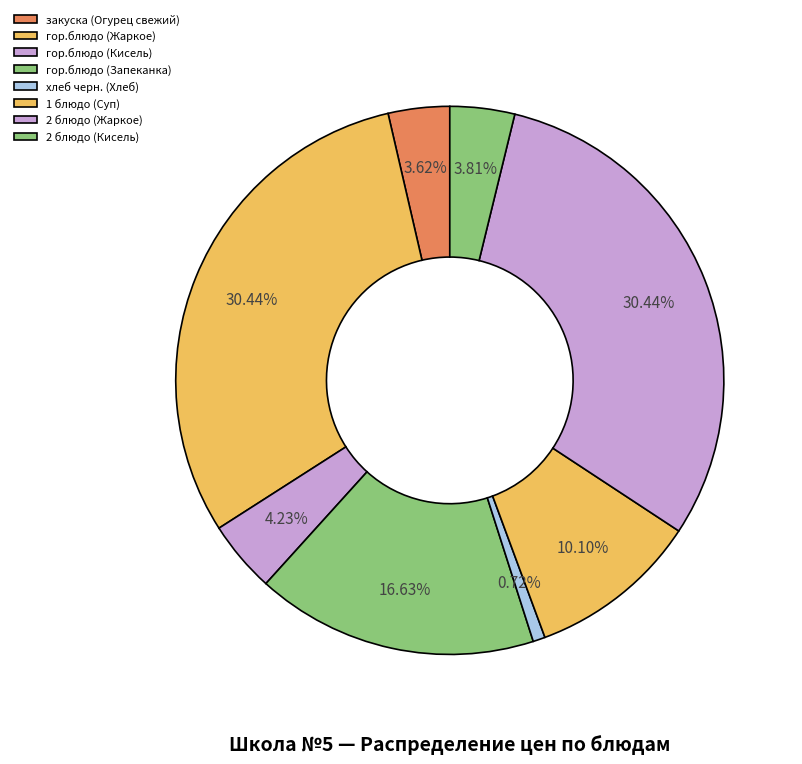

Is there a majority slice in this chart?

No